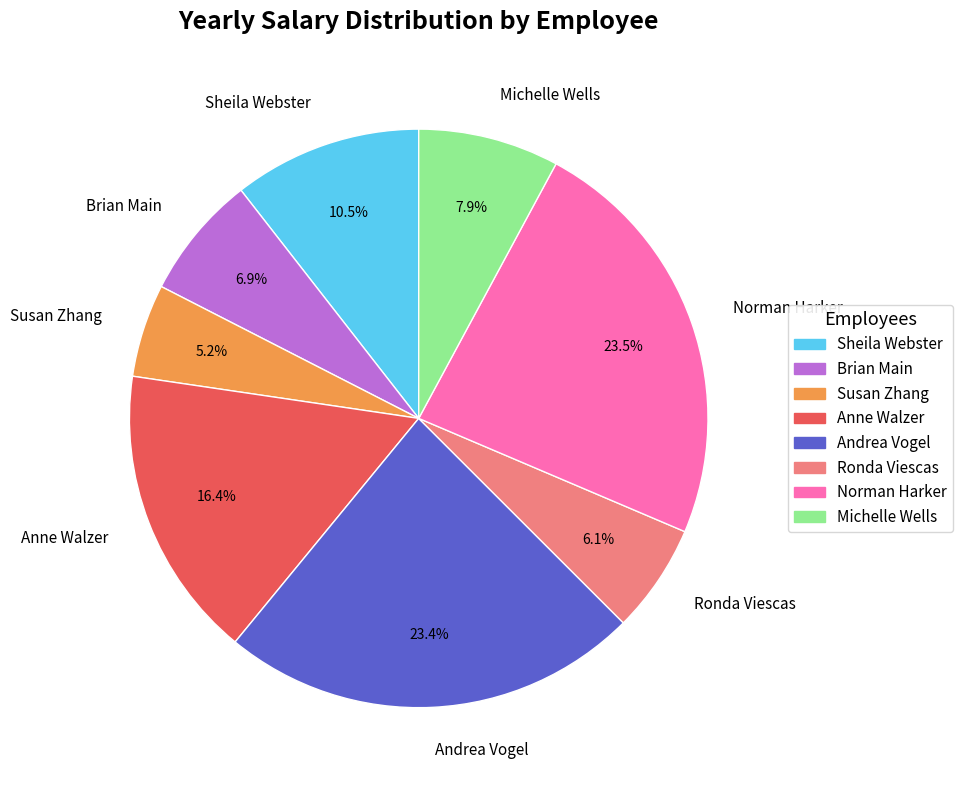

To the nearest percent, what portion does Ronda Viescas represent?

6%